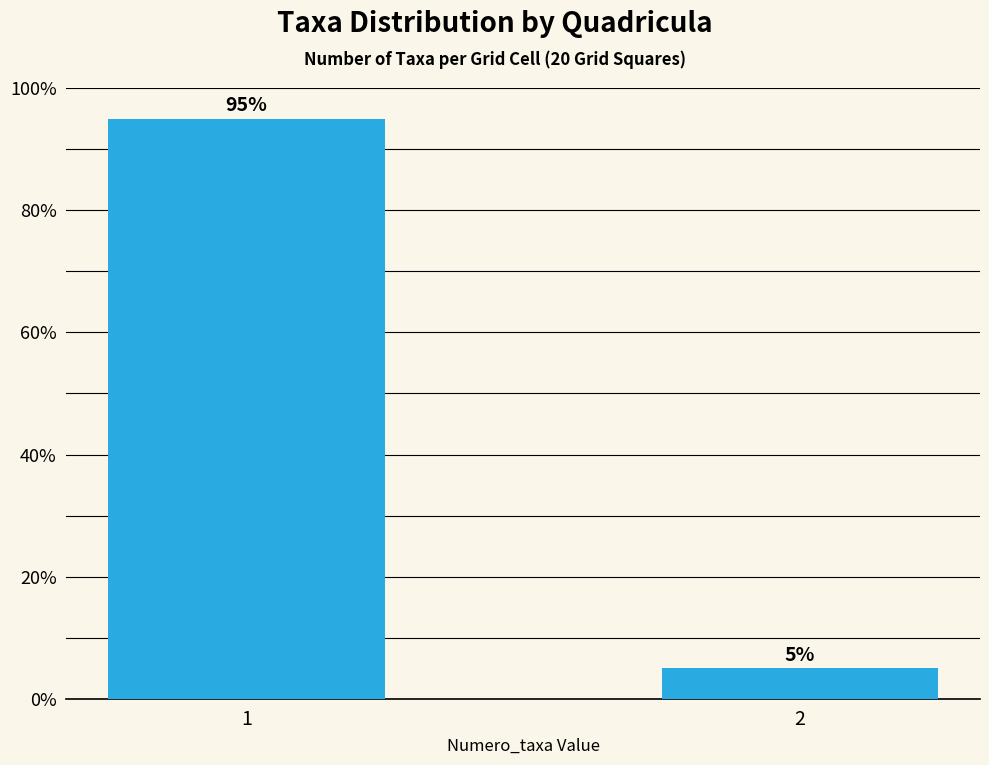

Count the number of data series in this chart.

1